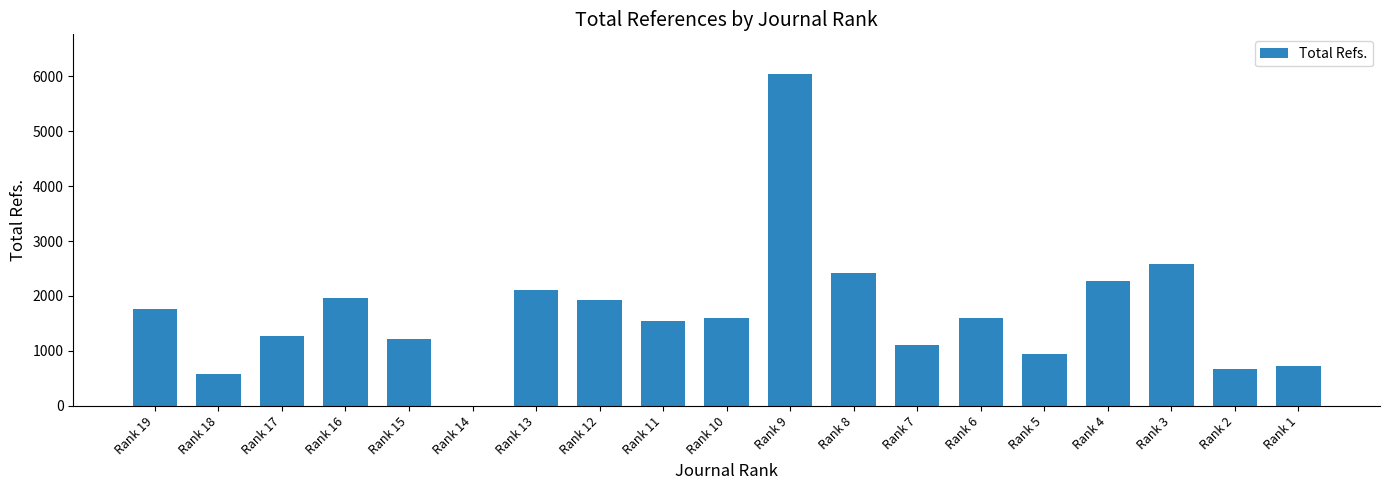

Where is the data nearest to the value 3018?

Rank 3